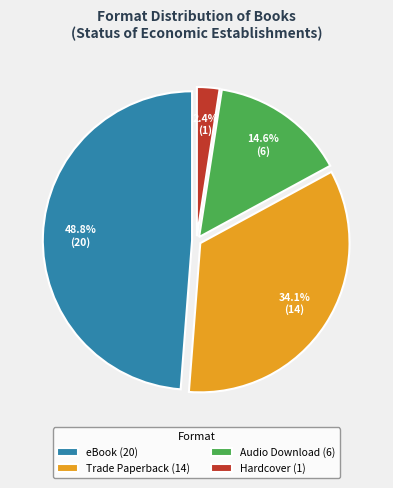

To the nearest percent, what is the average slice percentage?

25%